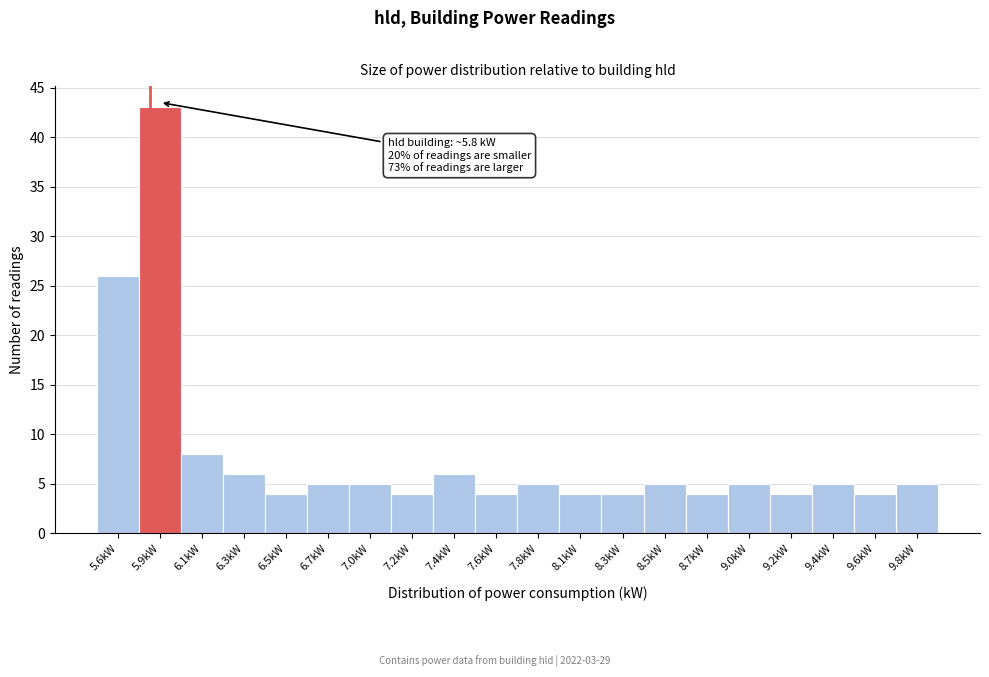

Which range on the x-axis has the tallest bar?

5.75 to 5.95